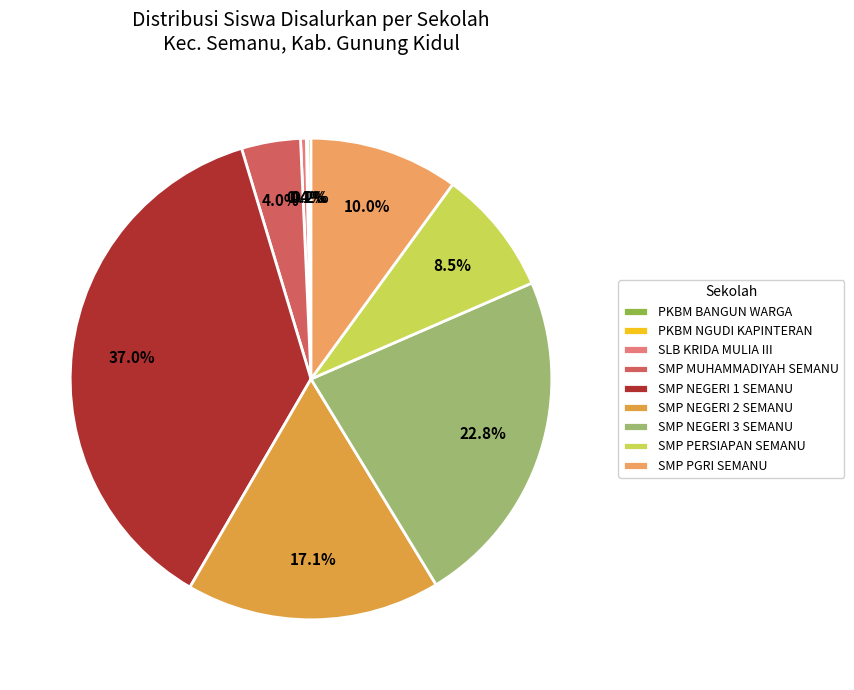

Count the number of slices in the pie.

9